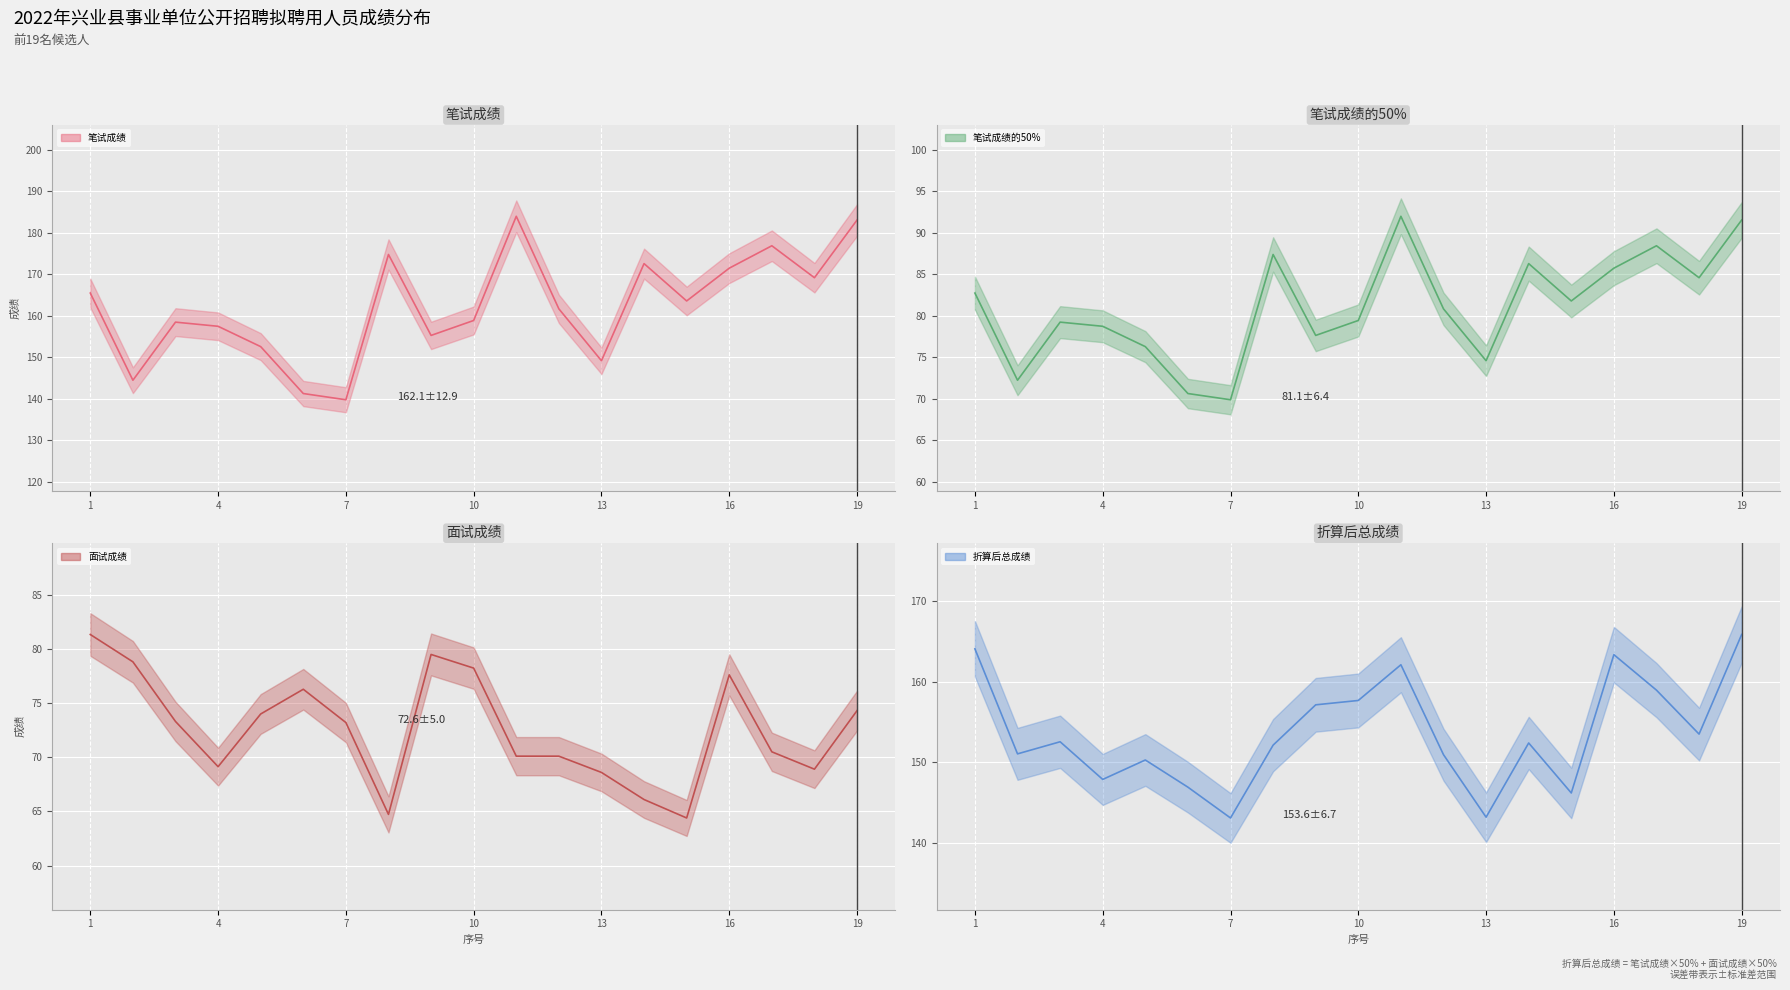

What is the value of the 折算后总成绩 point at the 6th from the left?

146.9